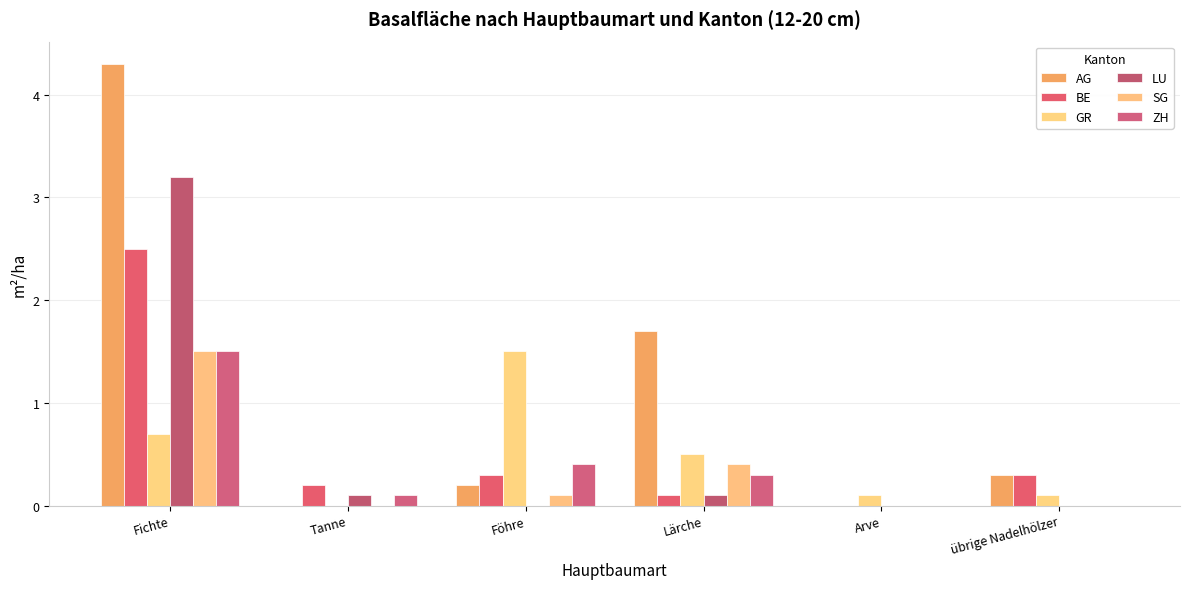

The value of ZH at Föhre is 0.6. True or false?

False